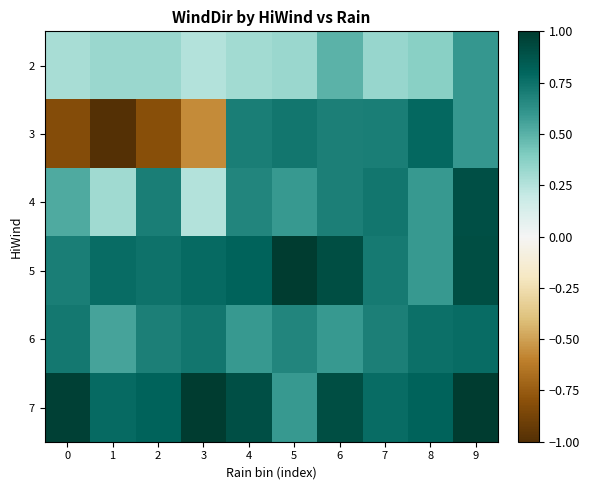

Reading right to left, list all the values displayed in this chart.

2: 9=0.6	8=0.4	7=0.3	6=0.5	5=0.3	4=0.3	3=0.3	2=0.3	1=0.3	0=0.3
3: 9=0.6	8=0.8	7=0.7	6=0.7	5=0.7	4=0.7	3=-0.6	2=-0.8	1=-1.0	0=-0.8
4: 9=0.9	8=0.6	7=0.7	6=0.7	5=0.6	4=0.7	3=0.3	2=0.7	1=0.3	0=0.5
5: 9=0.9	8=0.6	7=0.7	6=0.9	5=1.0	4=0.8	3=0.8	2=0.7	1=0.8	0=0.7
6: 9=0.8	8=0.8	7=0.7	6=0.6	5=0.7	4=0.6	3=0.7	2=0.7	1=0.5	0=0.7
7: 9=1.0	8=0.8	7=0.8	6=0.9	5=0.6	4=0.9	3=1.0	2=0.8	1=0.8	0=1.0